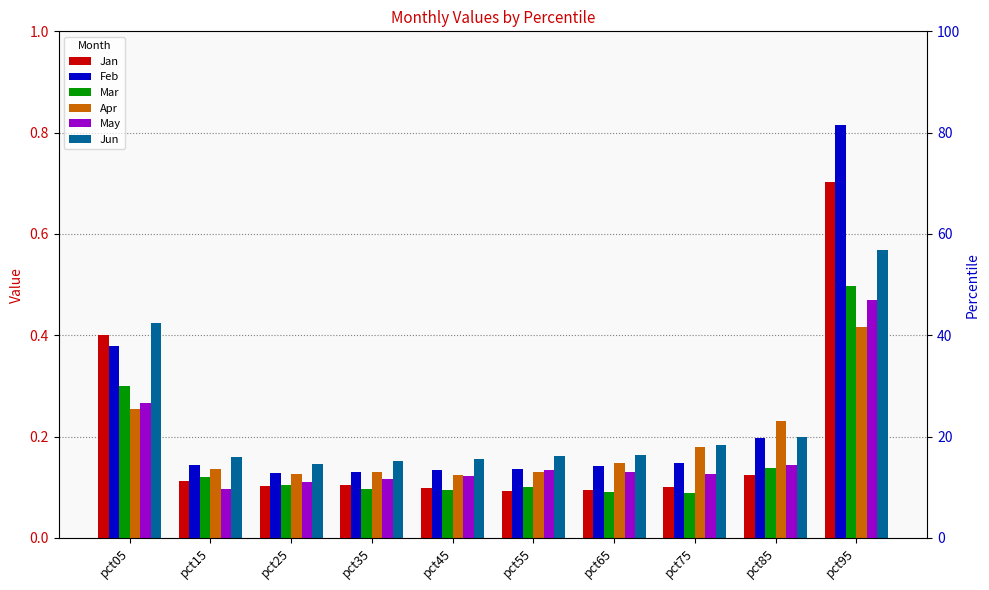

Which series changed the most between pct55 and pct85?

Apr